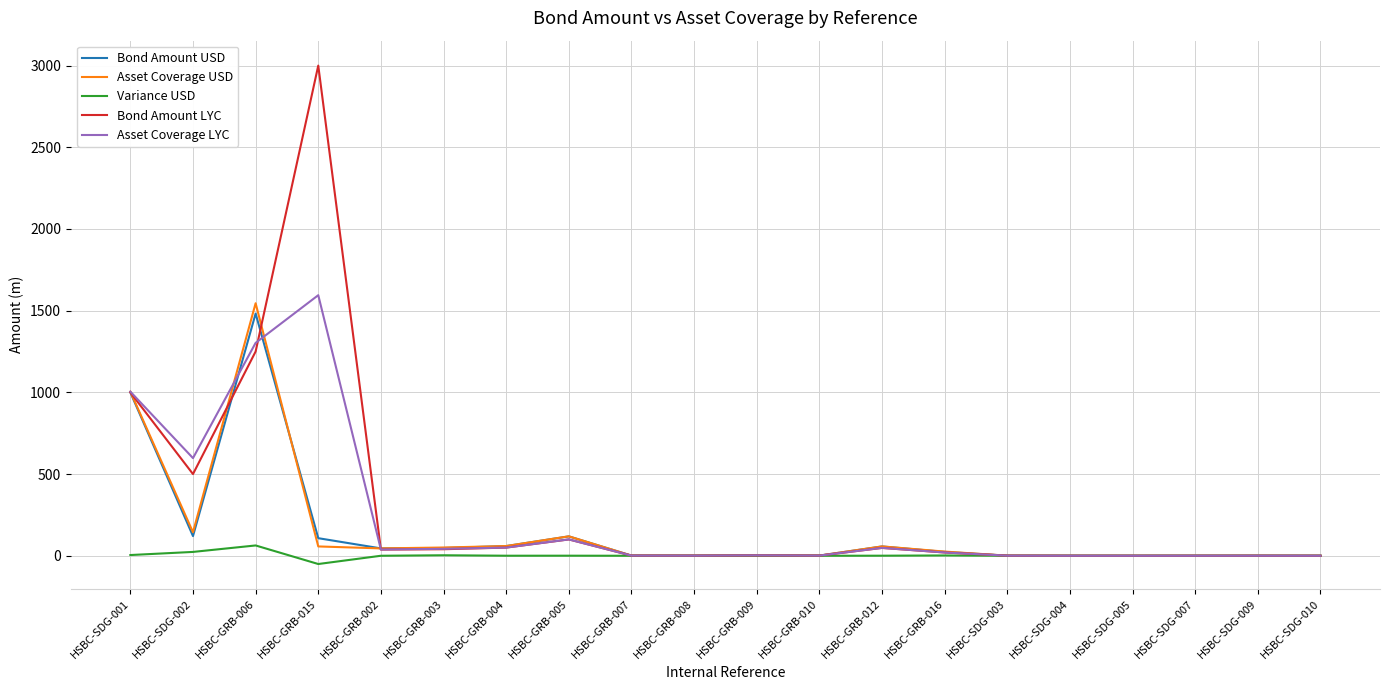

The value of Bond Amount LYC at HSBC-GRB-015 is 3000.0. True or false?

True